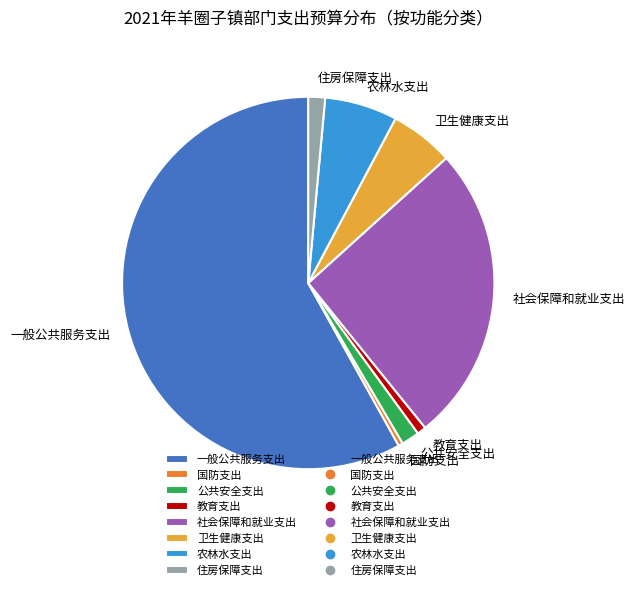

Which has a higher value, 国防支出 or 住房保障支出?

住房保障支出